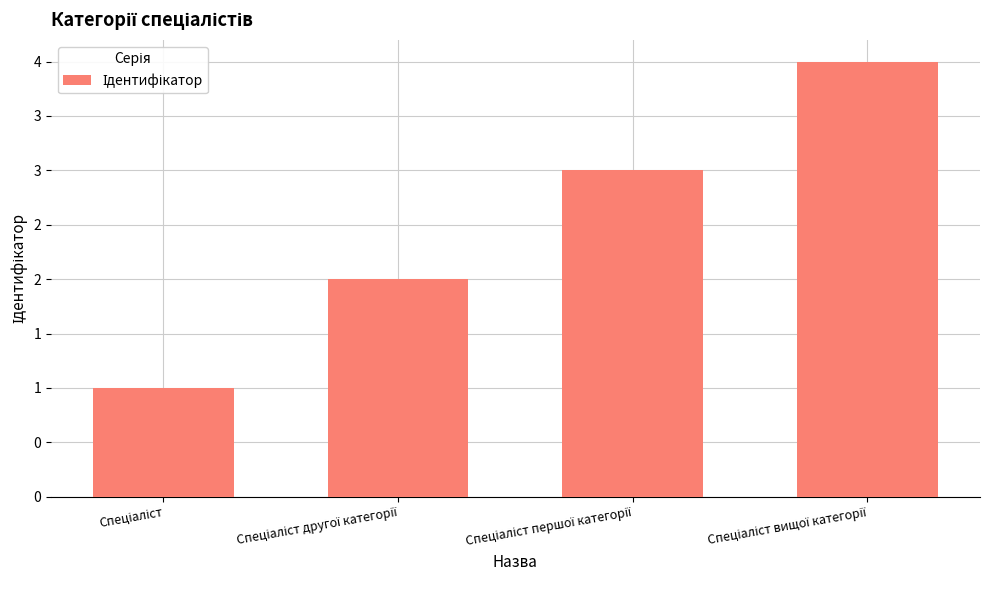

True or false: the data shows 4 at Спеціаліст вищої категорії.

True